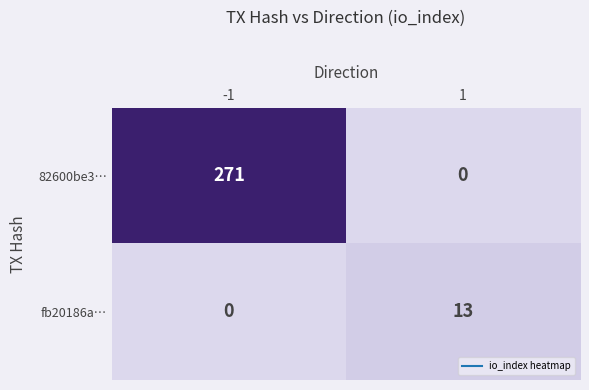

The fb20186a… series shows 0 at -1. True or false?

True